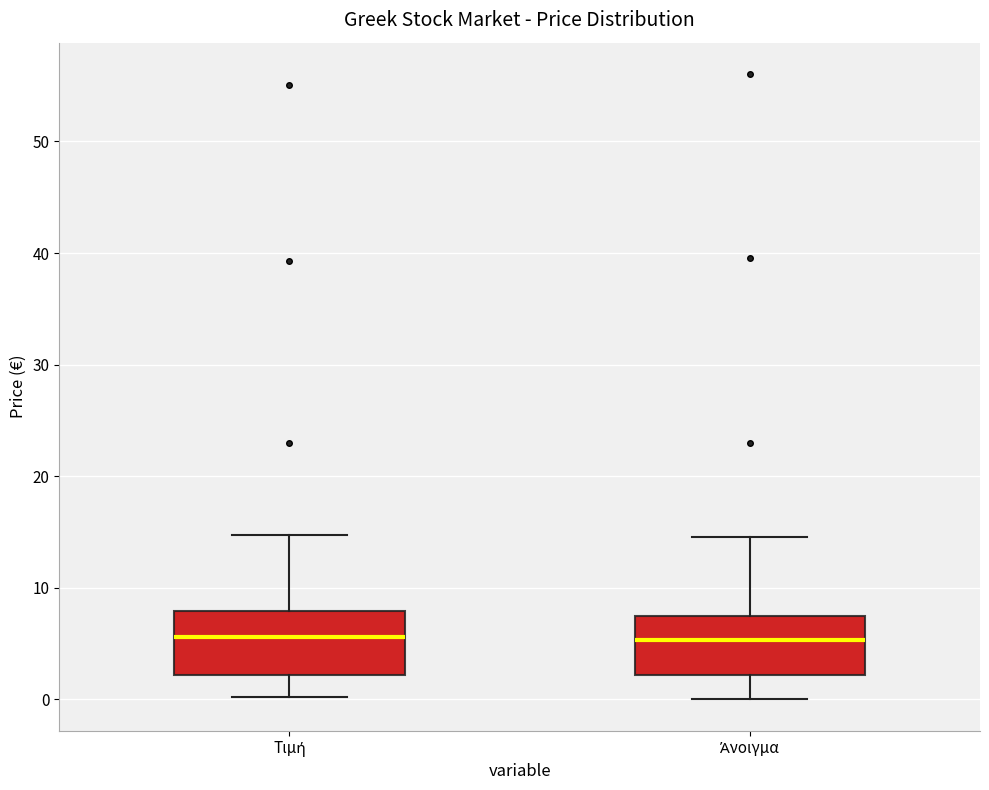

Reading left to right, read every box against the y-axis: the position of its median line, the range the box covers, and the ends of its whiskers. The values are not printed on the chart, so give them approximately, as read against the axis.

Τιμή: median 6, box 2 to 8, whiskers 0 to 15
Άνοιγμα: median 5, box 2 to 8, whiskers 0 to 15